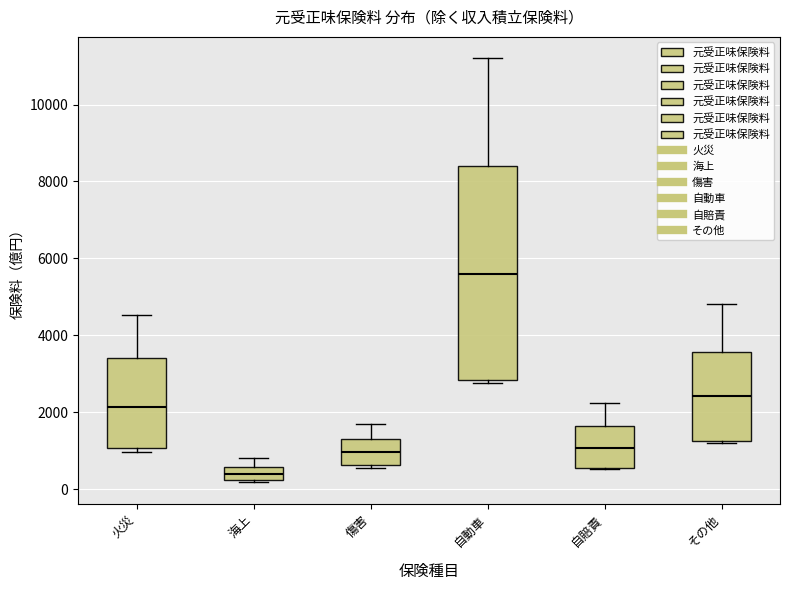

Which box's median line is the lowest?

海上